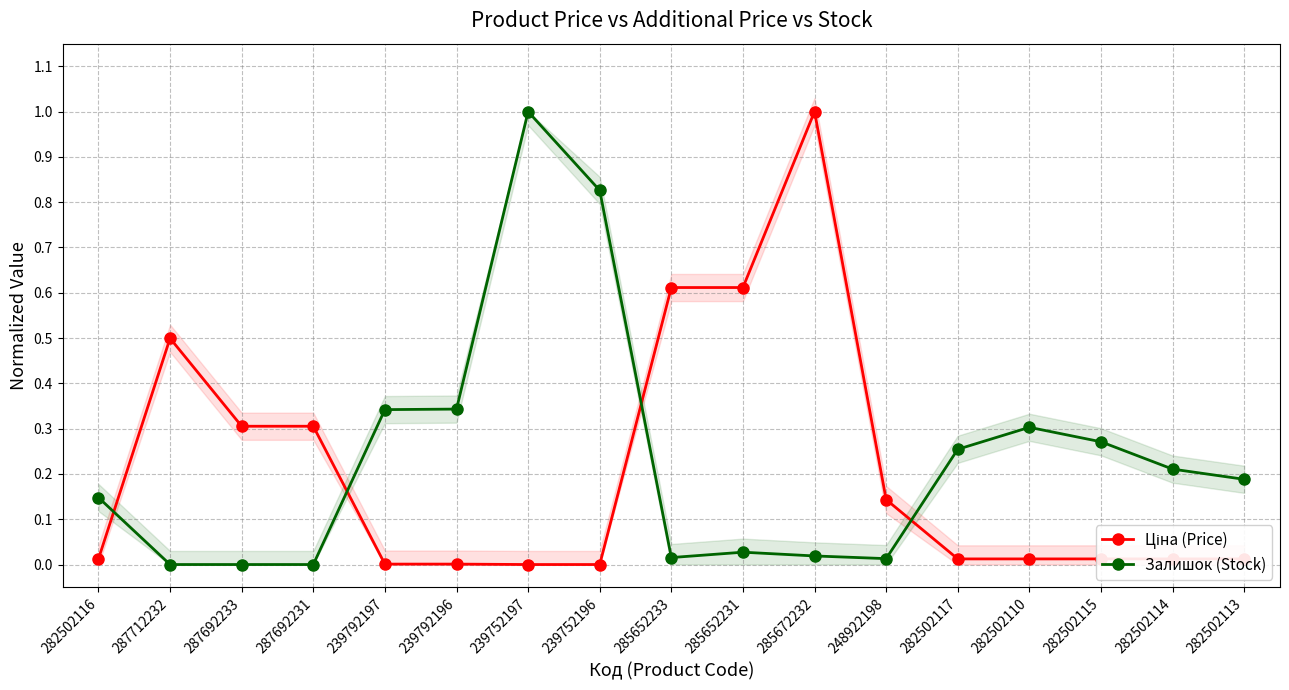

How many interior local valleys does the Залишок (Stock) series have?

2